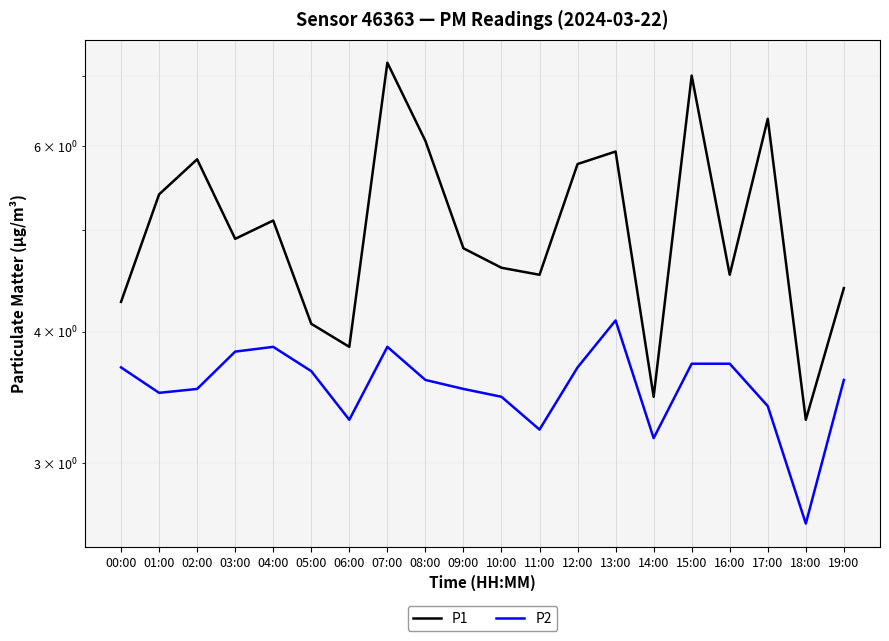

What is the lowest value of the P2 series?

2.6